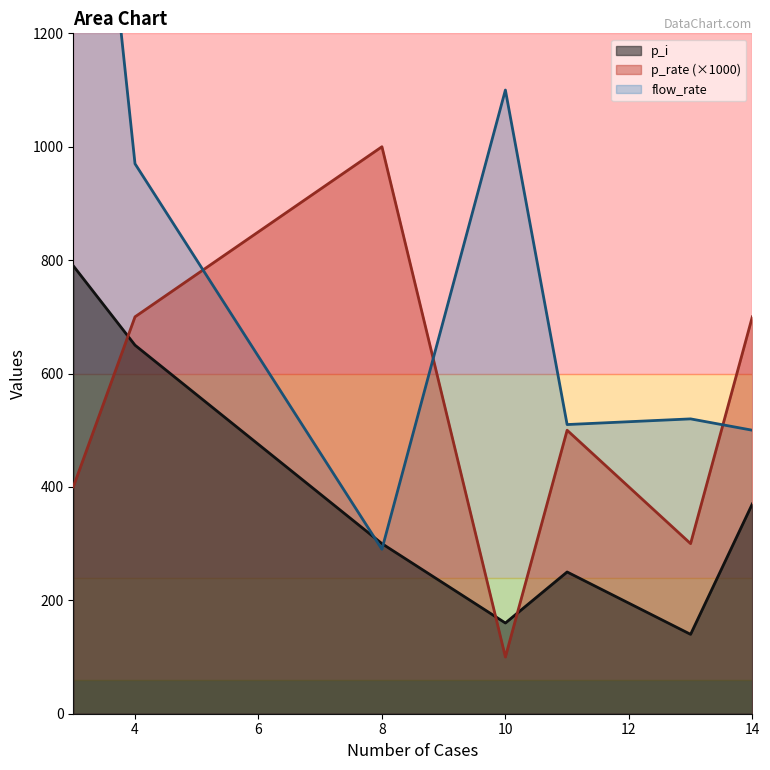

Is the value of flow_rate at 11 greater than the value of p_rate at 3?

Yes